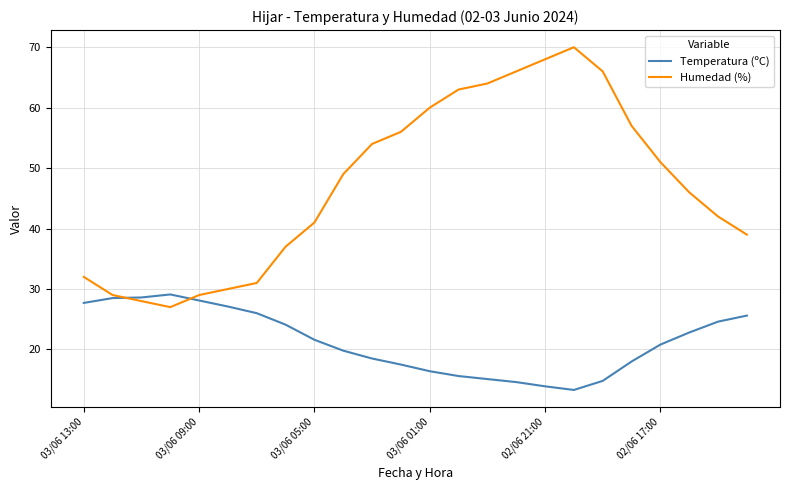

What is the minimum value for Temperatura (ºC)?

13.3